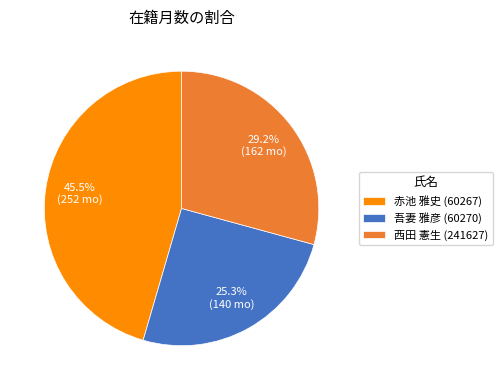

To the nearest percent, what is the difference between the 吾妻 雅彦 (60270) and 赤池 雅史 (60267) slice percentages?

20%